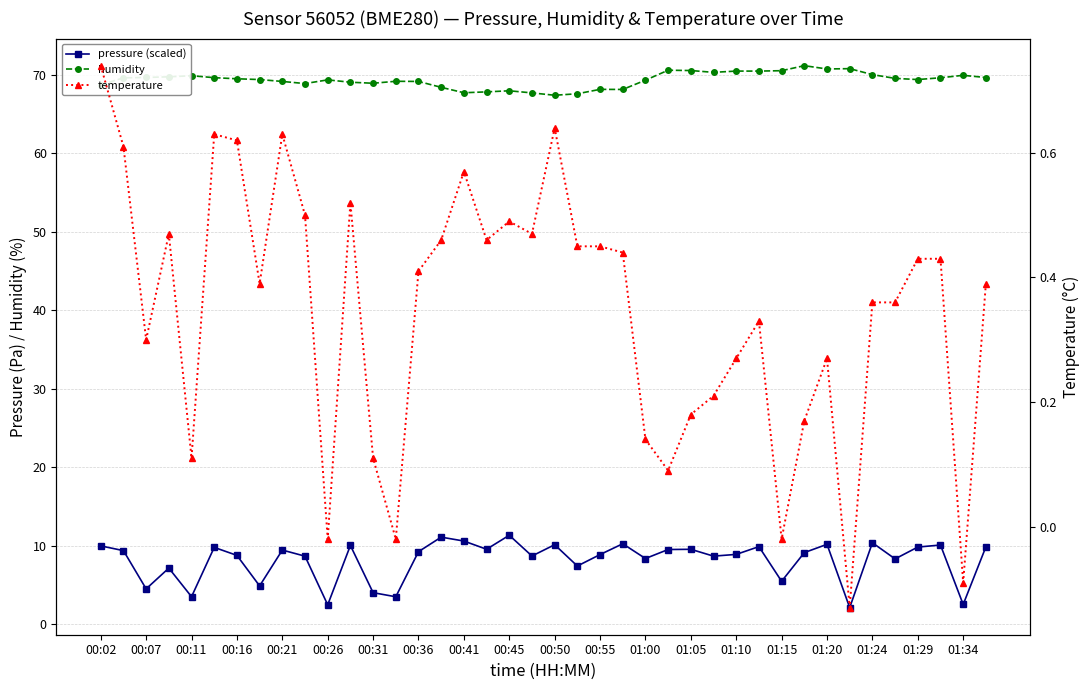

True or false: pressure (scaled) and temperature intersect in this chart.

False